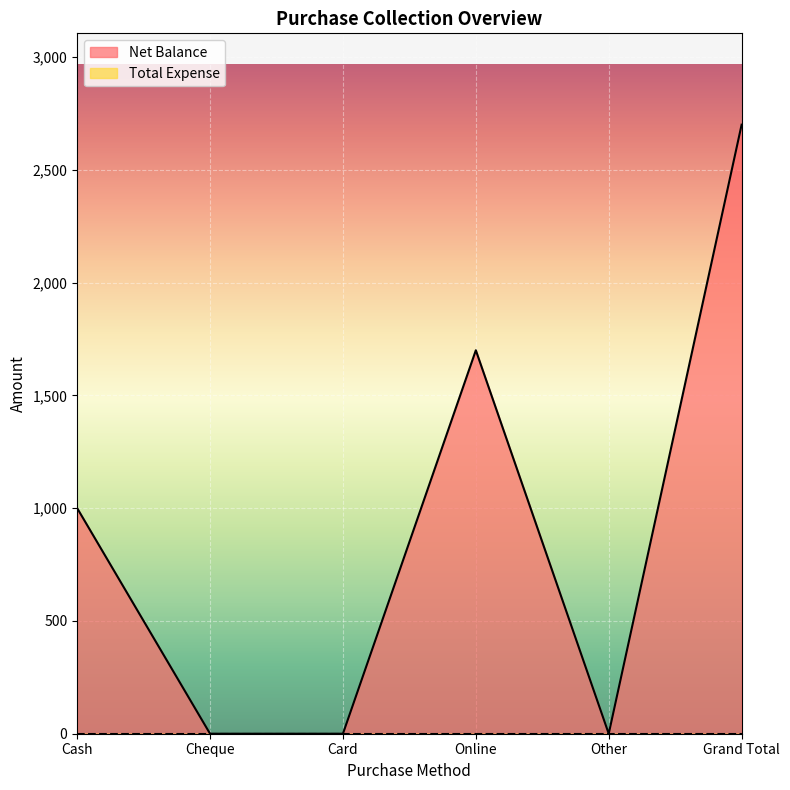

Count the number of values greater than 1000.

2